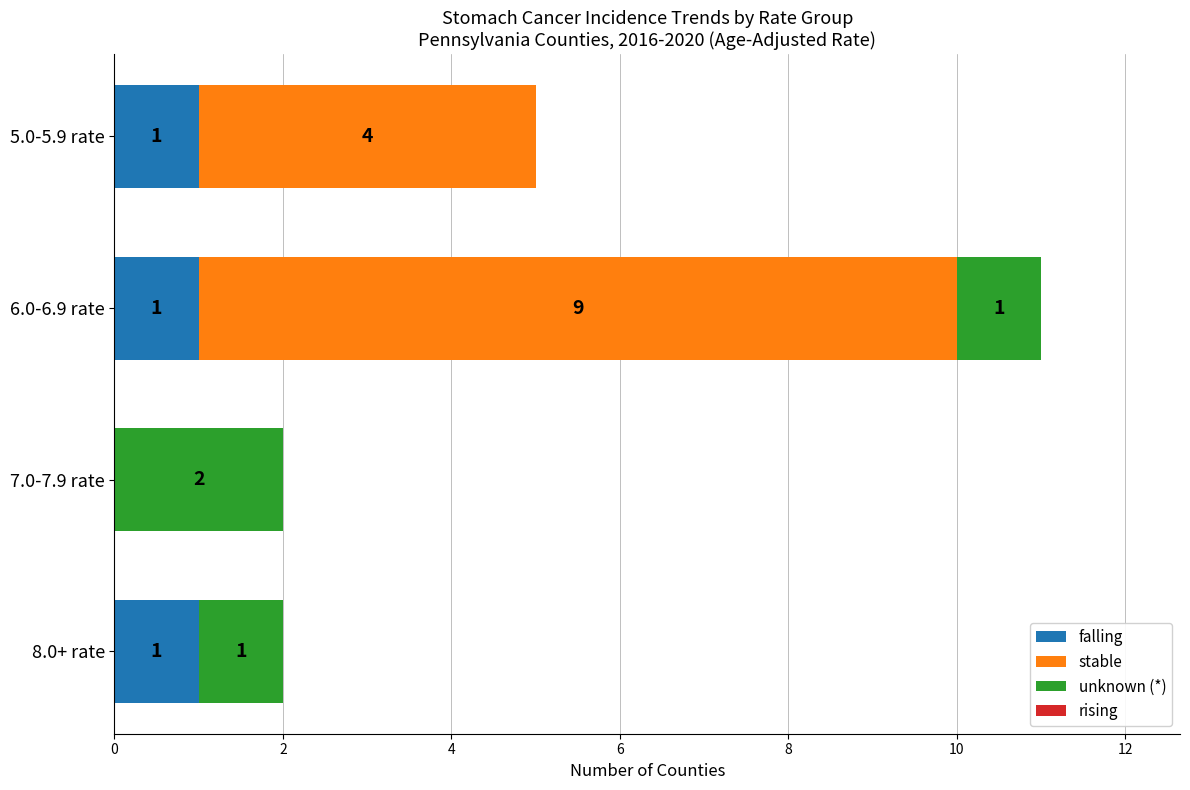

At which category is the sum across all series the highest?

6.0-6.9 rate